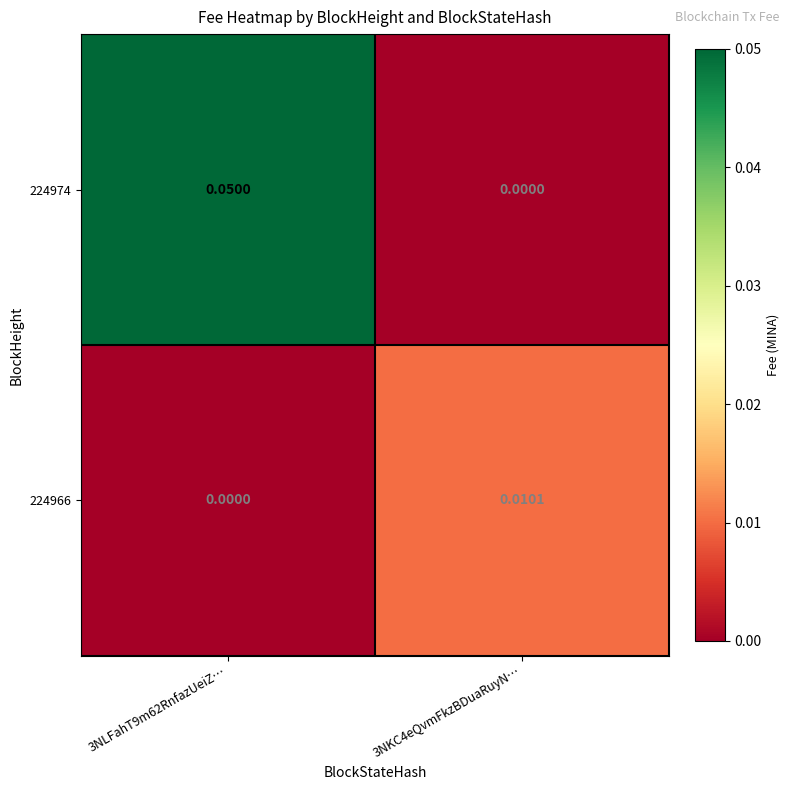

Between 3NLFahT9m62RnfazUeiZ… and 3NKC4eQvmFkzBDuaRuyN…, which series saw the biggest shift?

224974